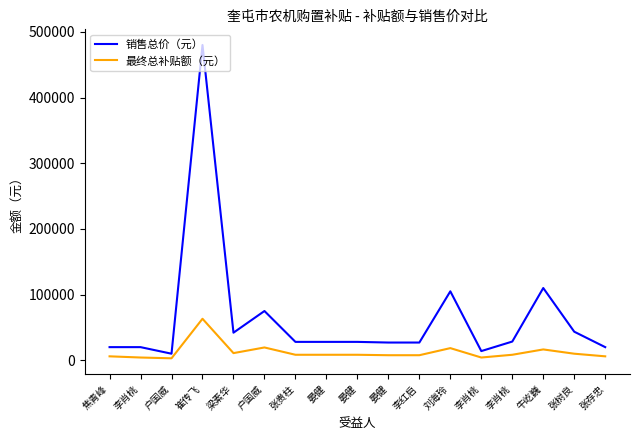

Does the chart have visible grid lines?

No